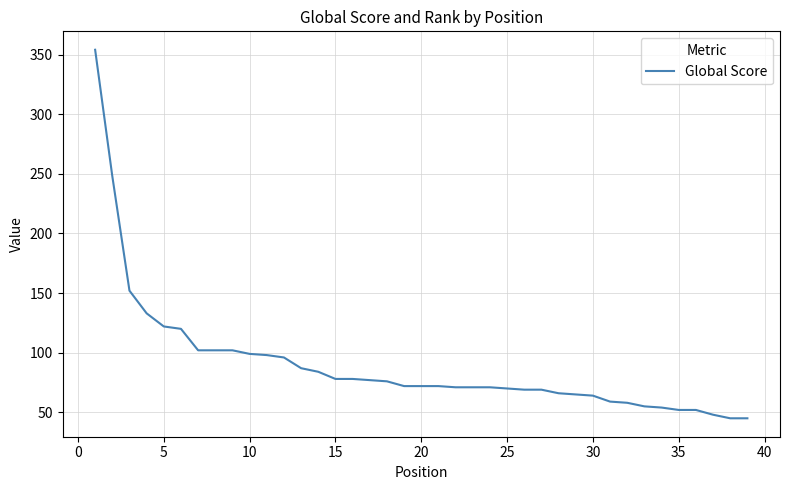

What is the greatest value displayed?

354